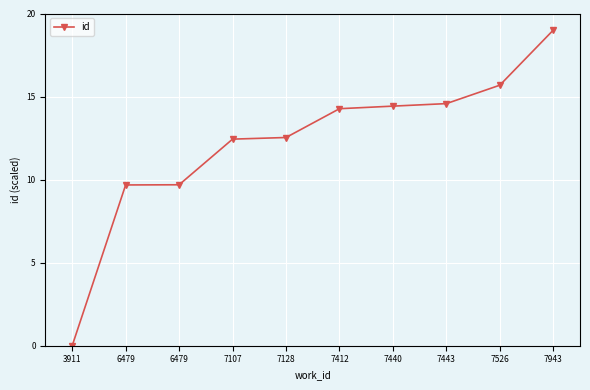

What is the ratio of the value at 7440 to the value at 7128?

1.2